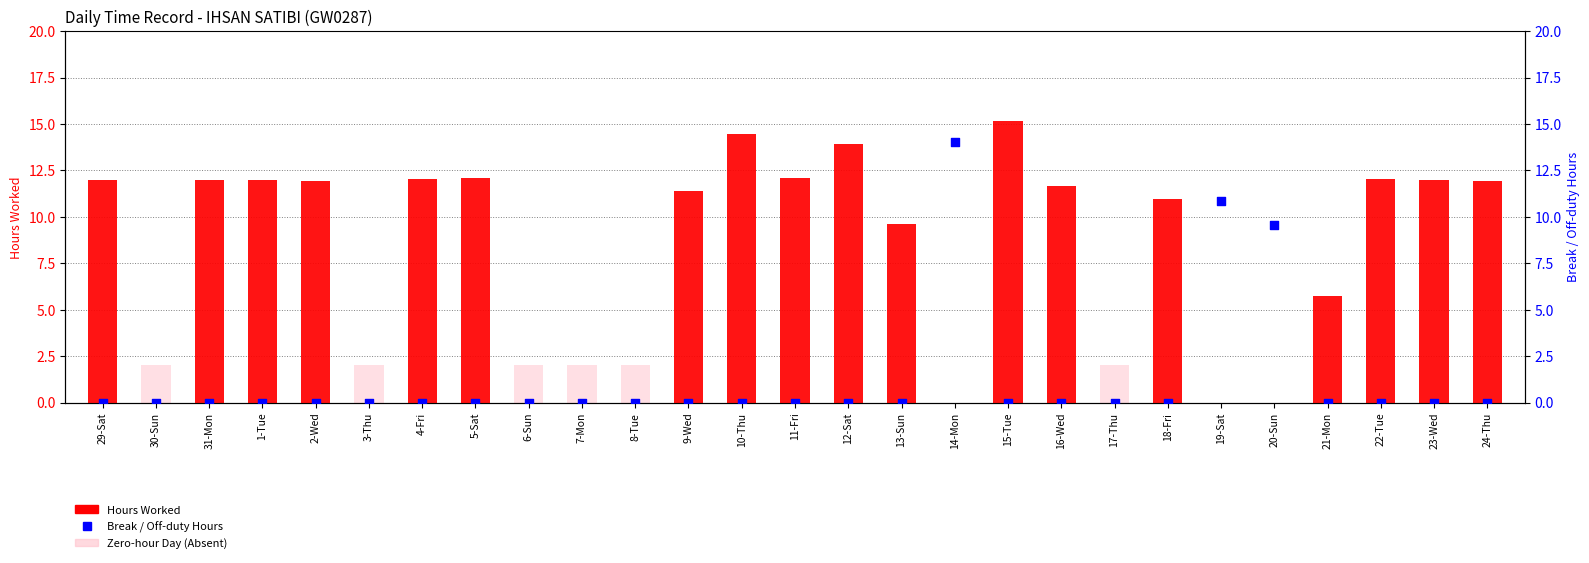

Which series contains the highest Y value?

Hours Worked